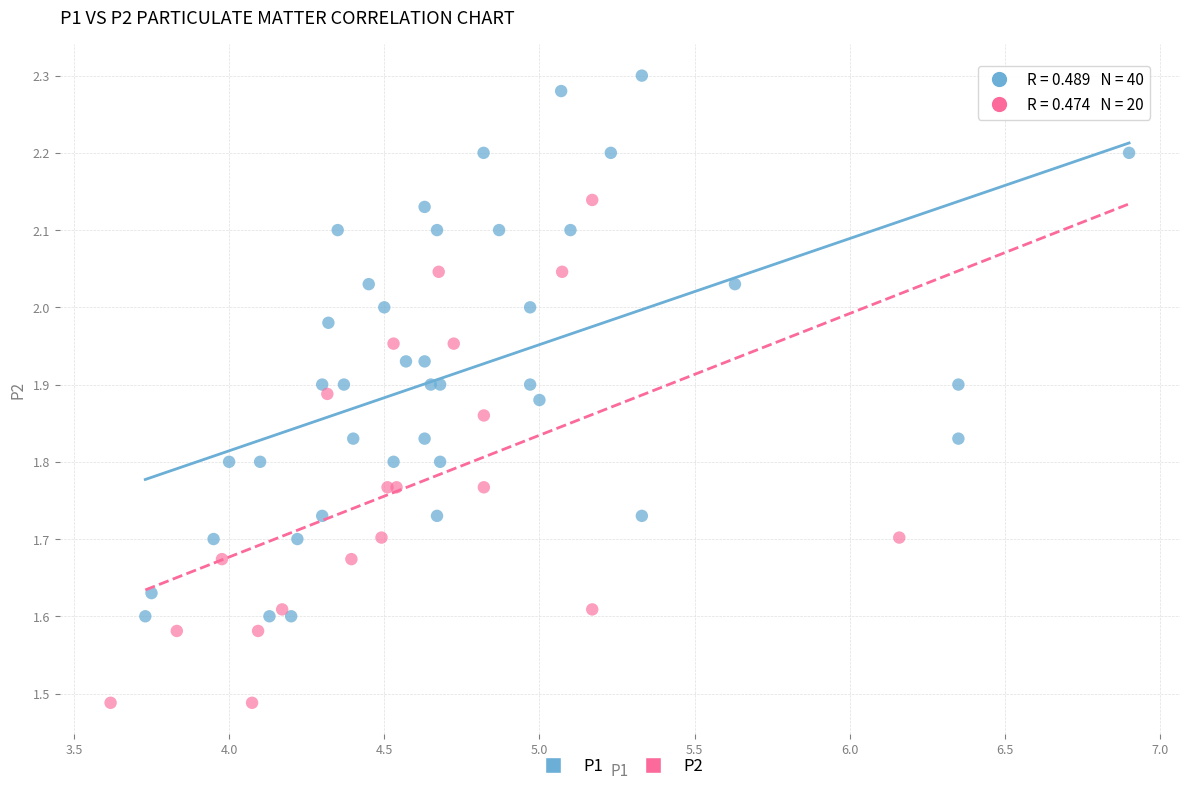

Which series reaches the minimum Y coordinate?

P2